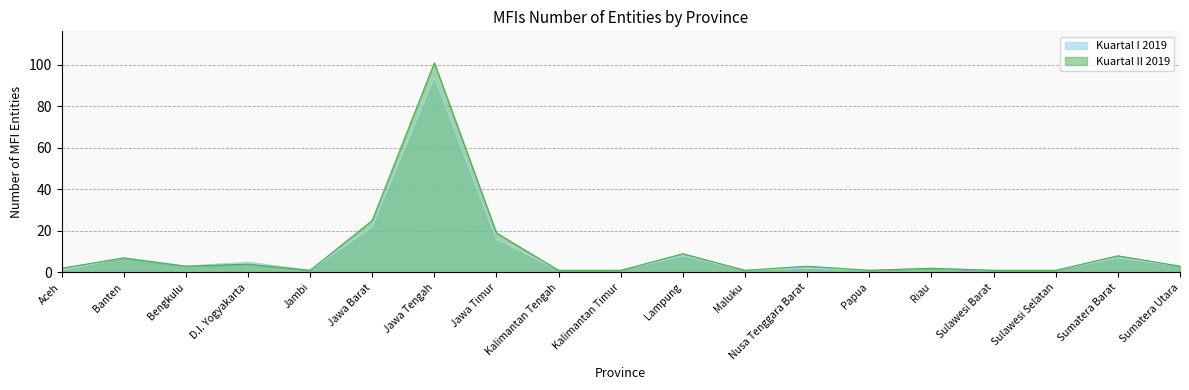

What is the label of the 18th point from the right?

Banten